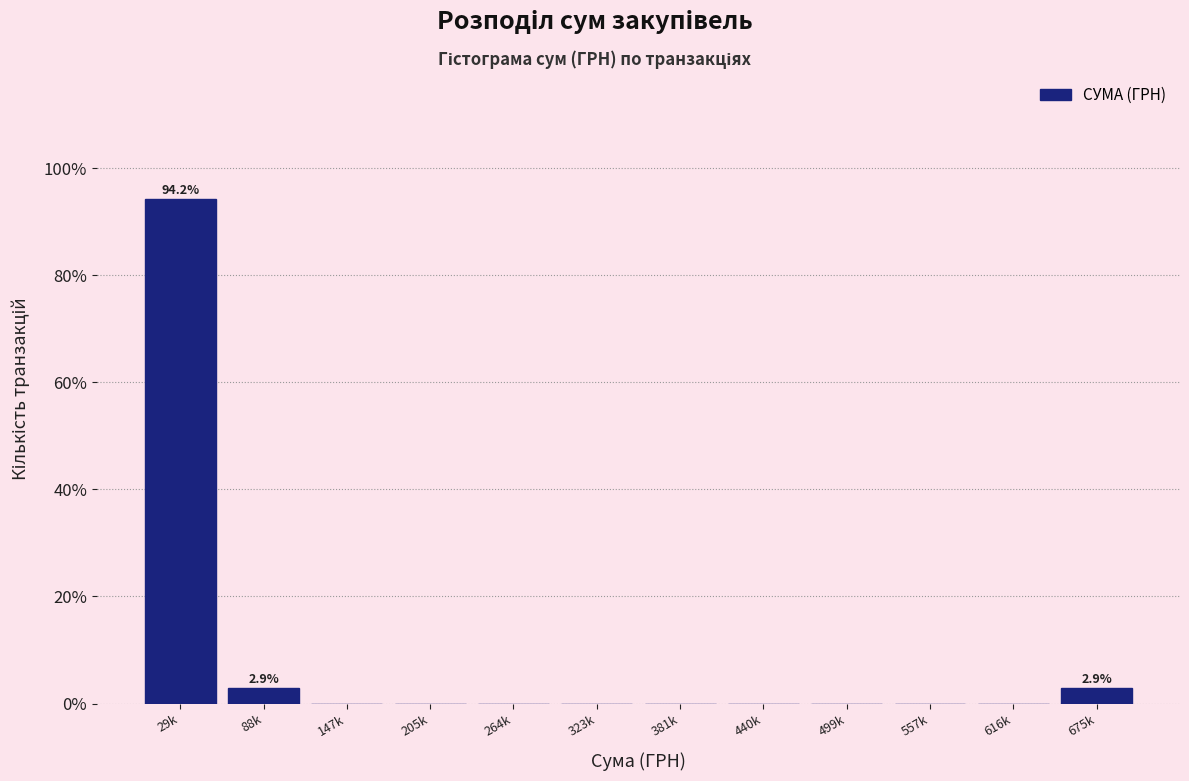

Reading right to left, what are all the values shown in this chart?

675k=2.9	616k=0.0	557k=0.0	499k=0.0	440k=0.0	381k=0.0	323k=0.0	264k=0.0	205k=0.0	147k=0.0	88k=2.9	29k=94.2